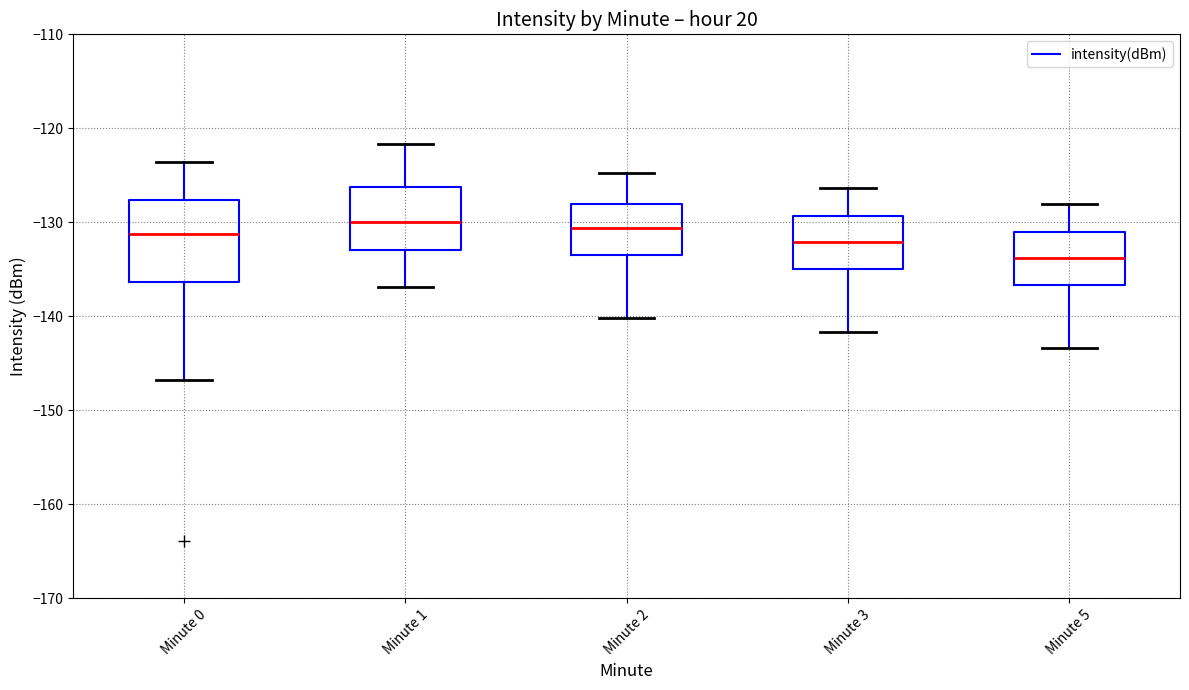

Reading left to right, read every box against the y-axis: the position of its median line, the range the box covers, and the ends of its whiskers. The values are not printed on the chart, so give them approximately, as read against the axis.

Minute 0: median -131, box -136 to -128, whiskers -147 to -124
Minute 1: median -130, box -133 to -126, whiskers -137 to -122
Minute 2: median -131, box -133 to -128, whiskers -140 to -125
Minute 3: median -132, box -135 to -129, whiskers -142 to -126
Minute 5: median -134, box -137 to -131, whiskers -143 to -128